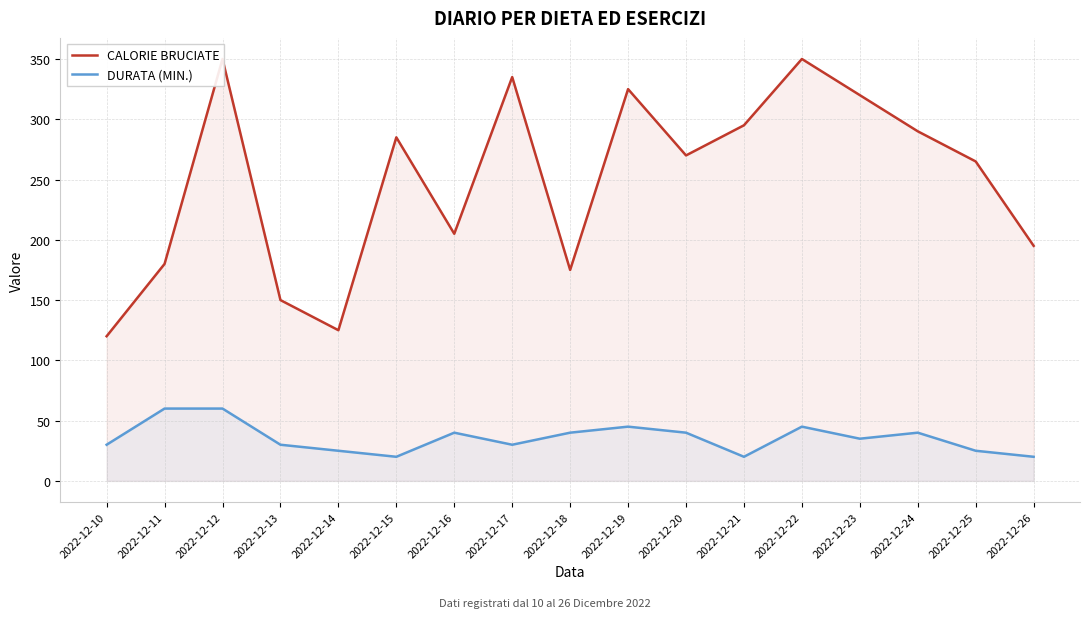

Rank the series by their average value, from lowest to highest.

DURATA (MIN.), CALORIE BRUCIATE